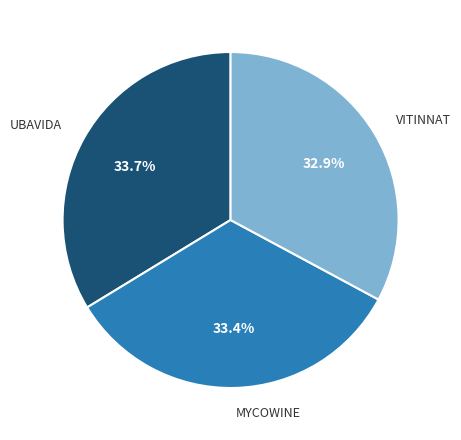

Is there a majority slice in this chart?

No